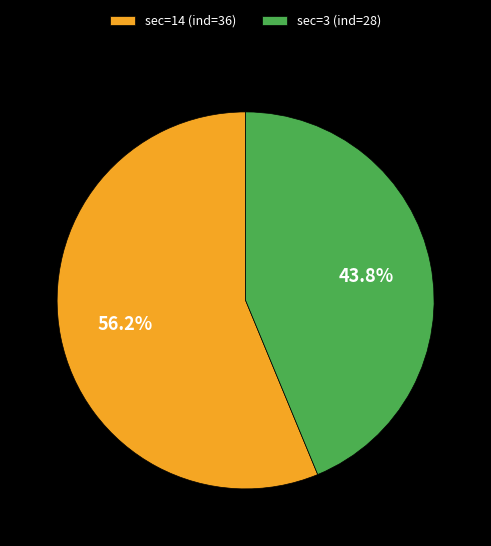

Which category accounts for the majority?

sec=14 (ind=36)